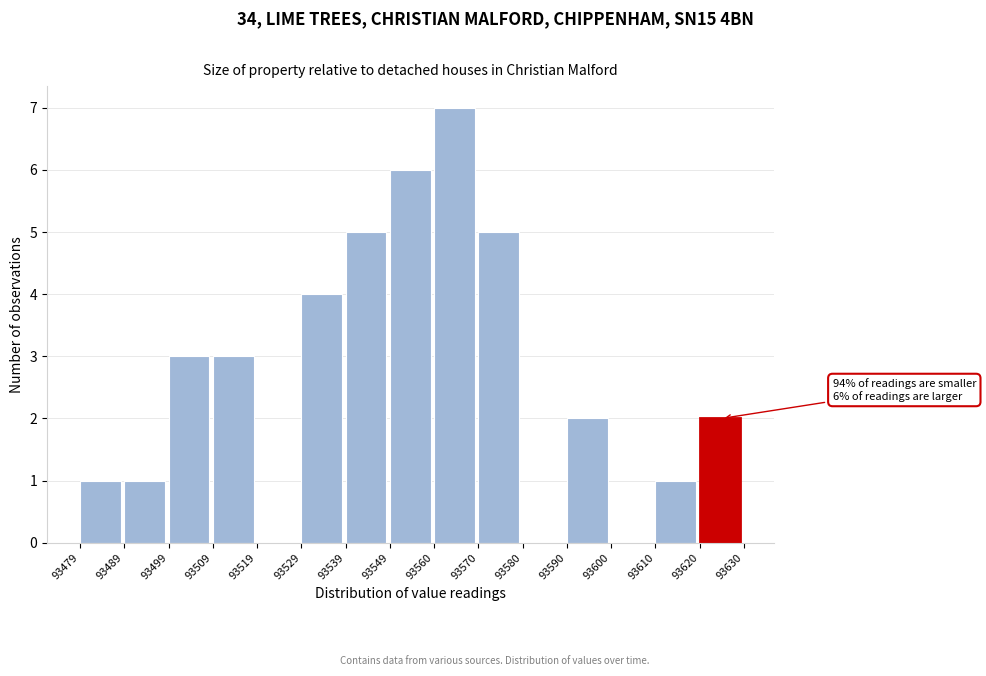

Which range on the x-axis has the tallest bar?

93560 to 93570